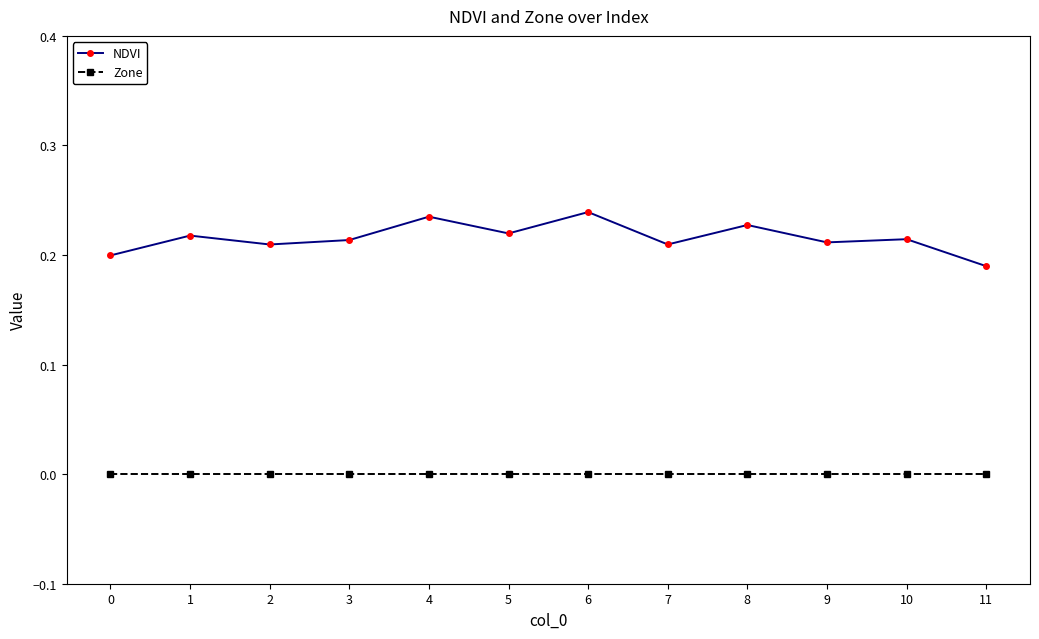

What are all the series names shown in the legend?

NDVI, Zone